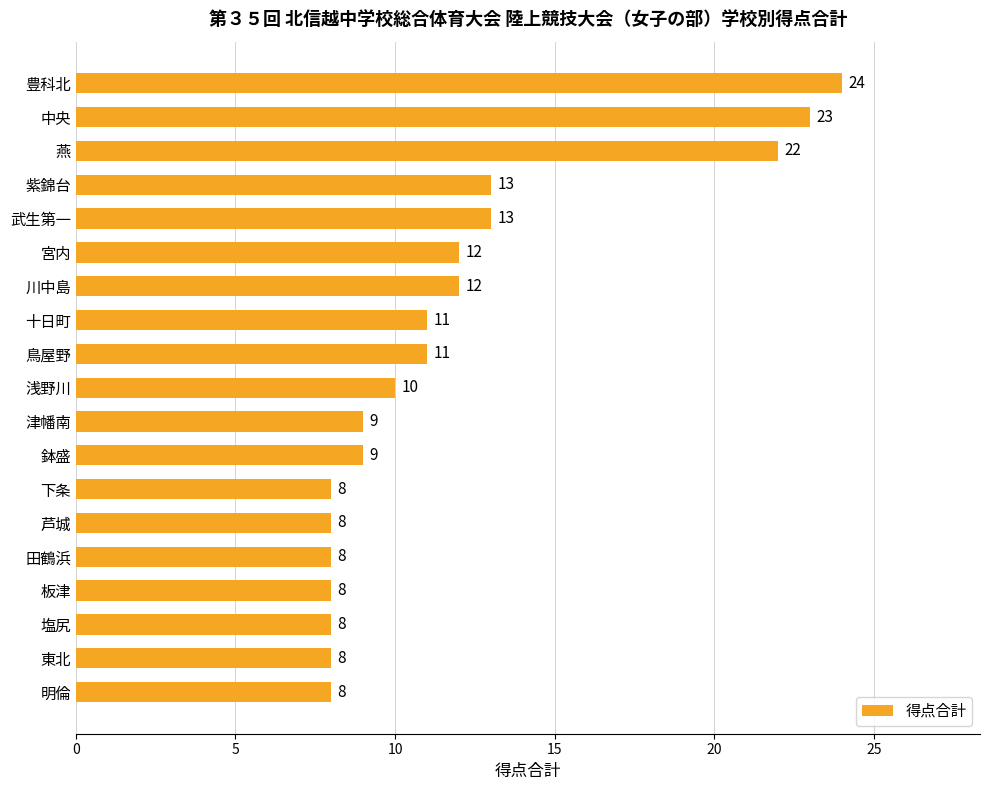

What is the greatest value displayed?

24